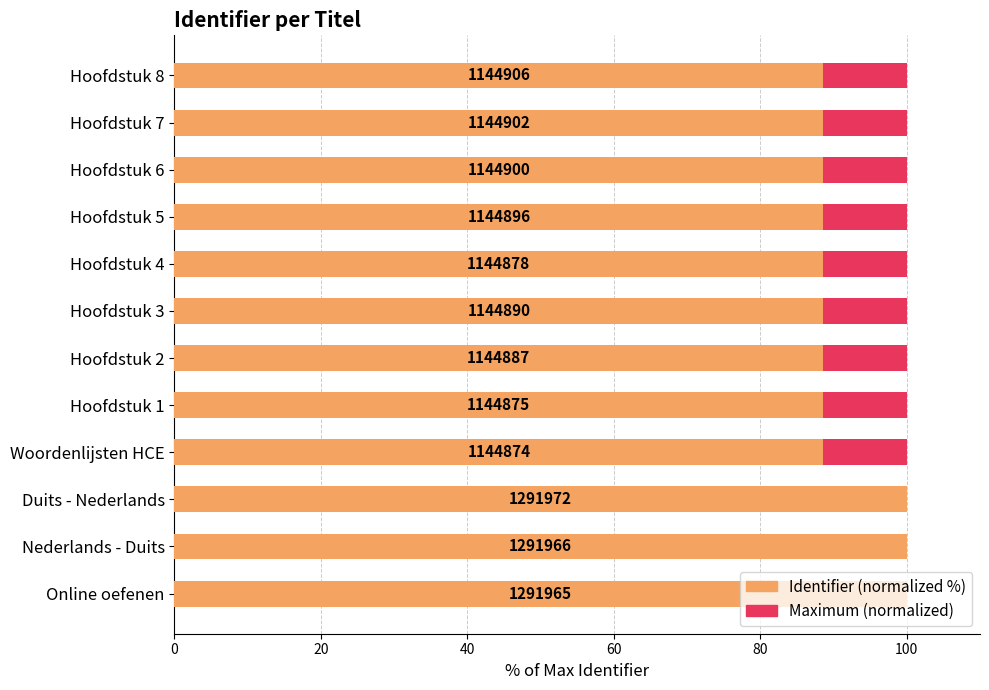

How many bars are there in each group?

2